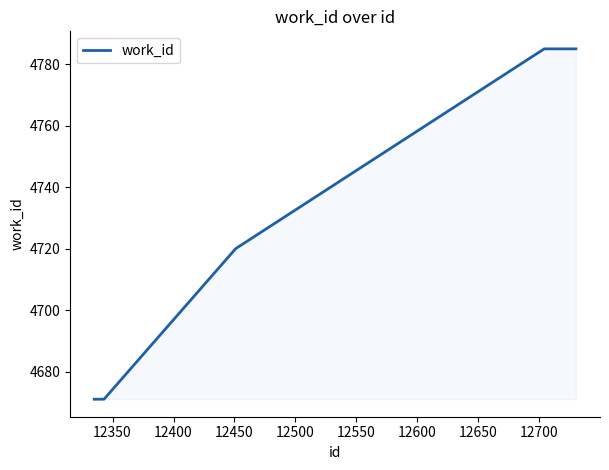

What is the difference between the maximum and minimum values?

114